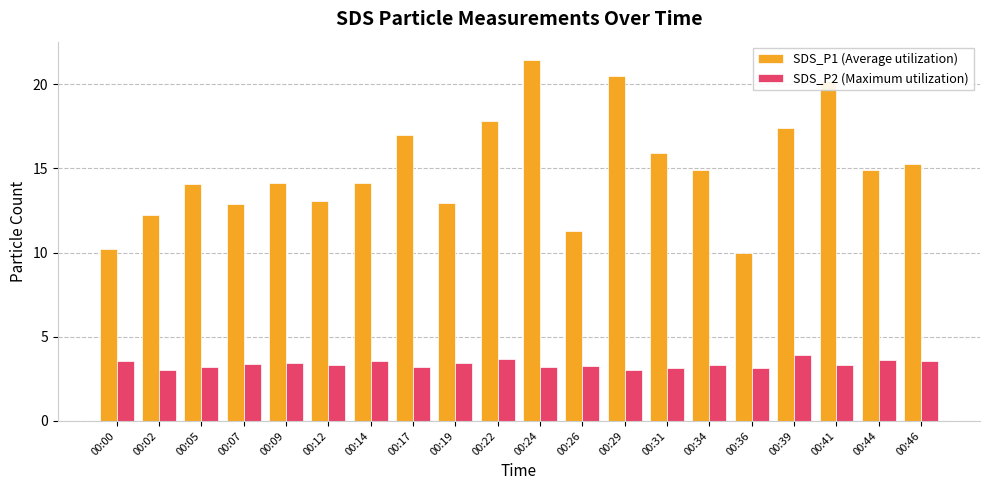

Rank the series at 00:12 from lowest to highest value.

SDS_P2 (Maximum utilization), SDS_P1 (Average utilization)